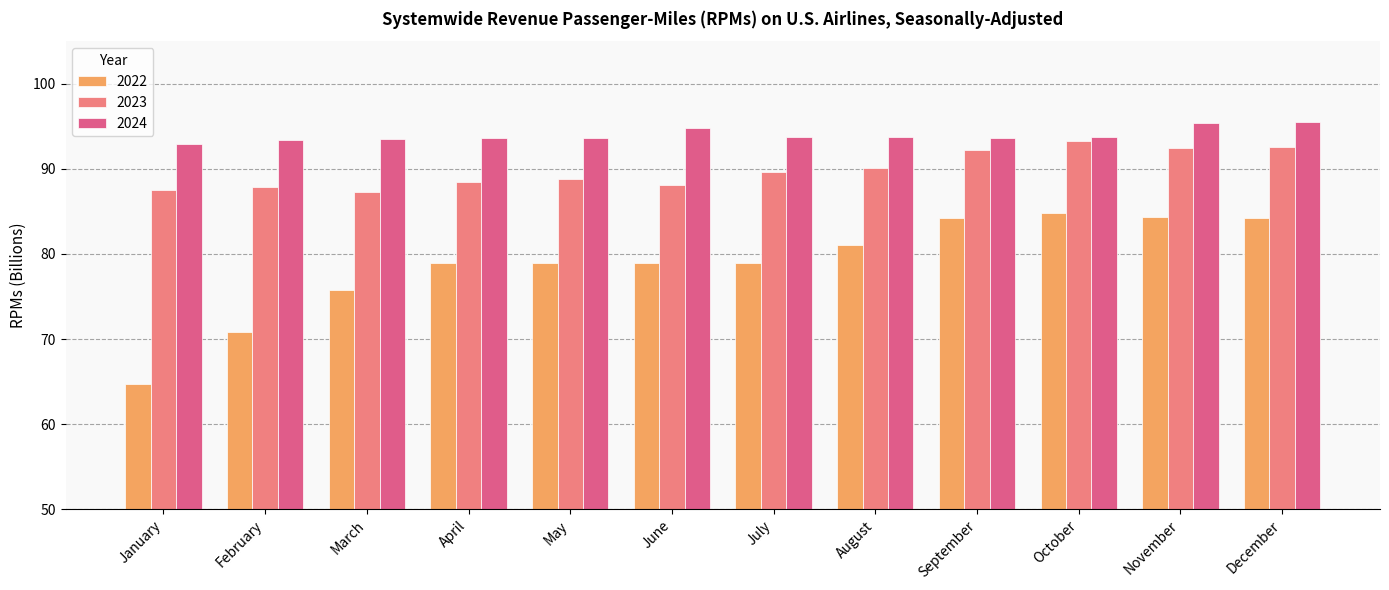

What is the value of the 2024 bar at the 5th from the left?

93.6